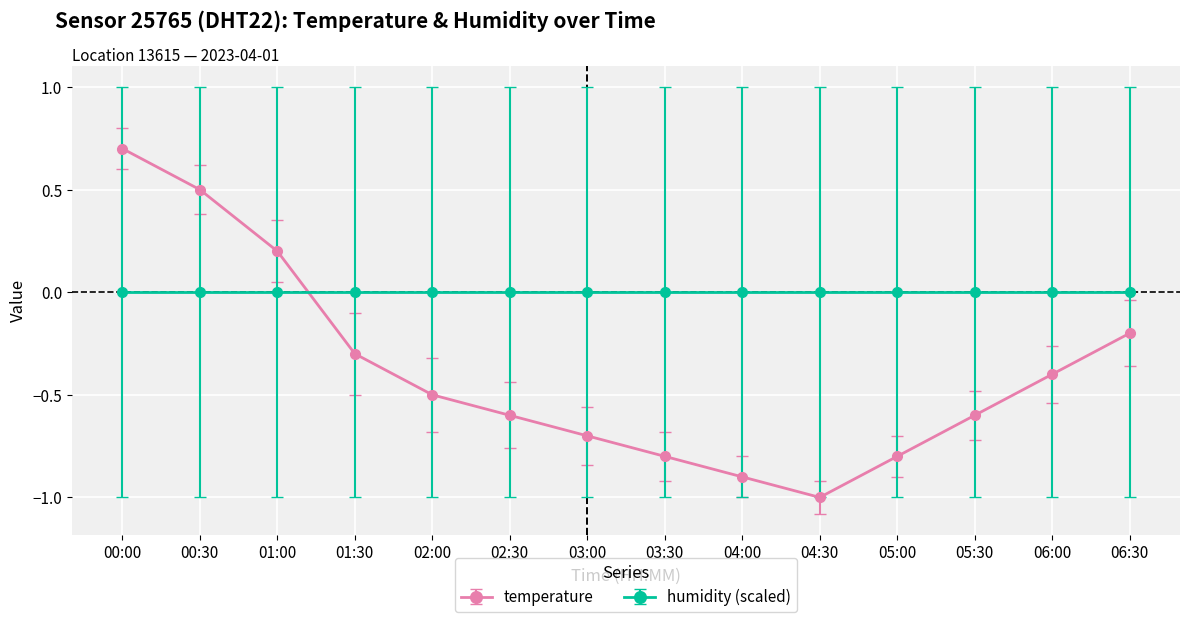

Where do humidity (scaled) and temperature first cross each other?

01:00 and 01:30